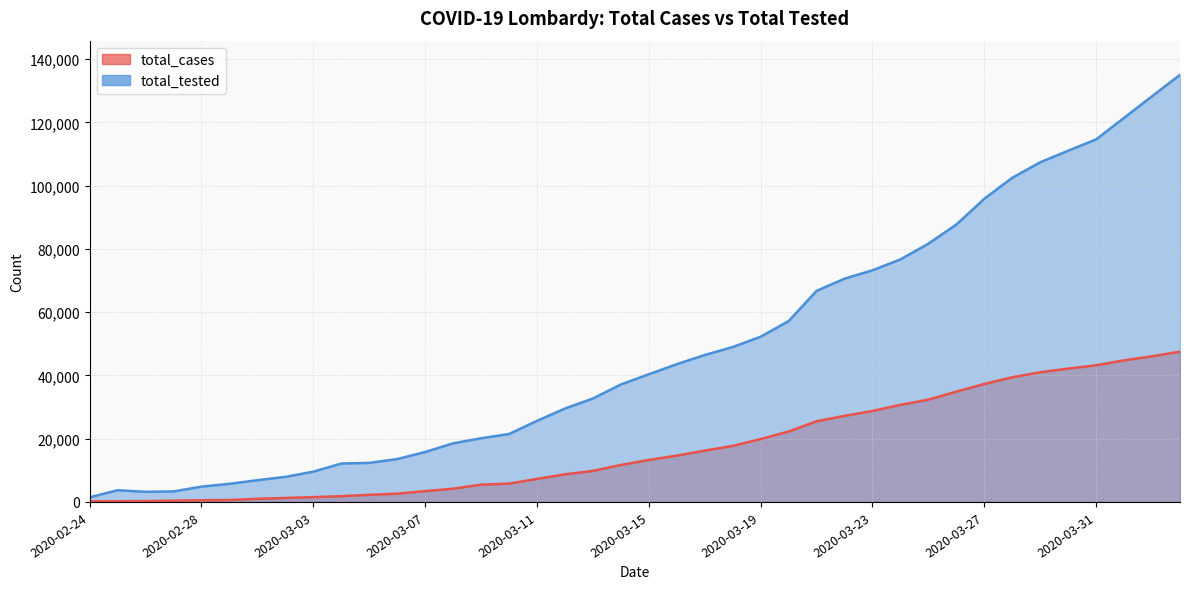

True or false: total_tested and total_cases cross at least once.

False